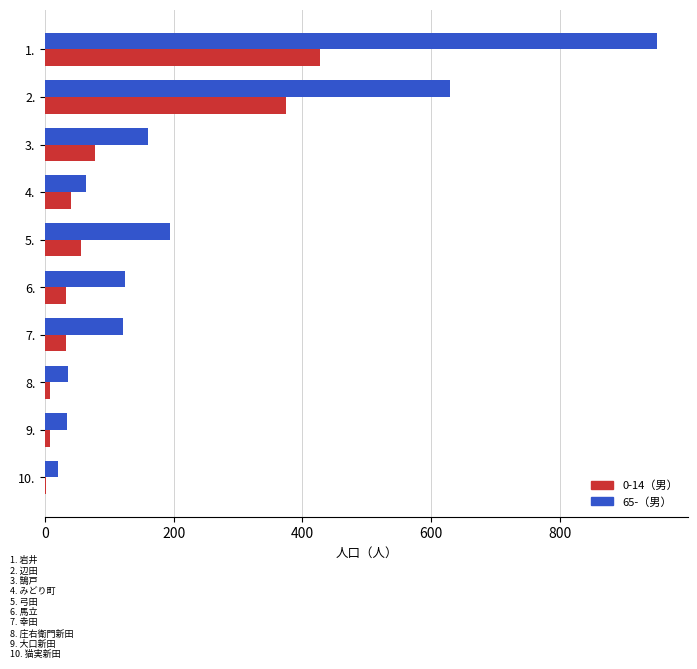

Which series changed the most between 1. and 6.?

65-（男）